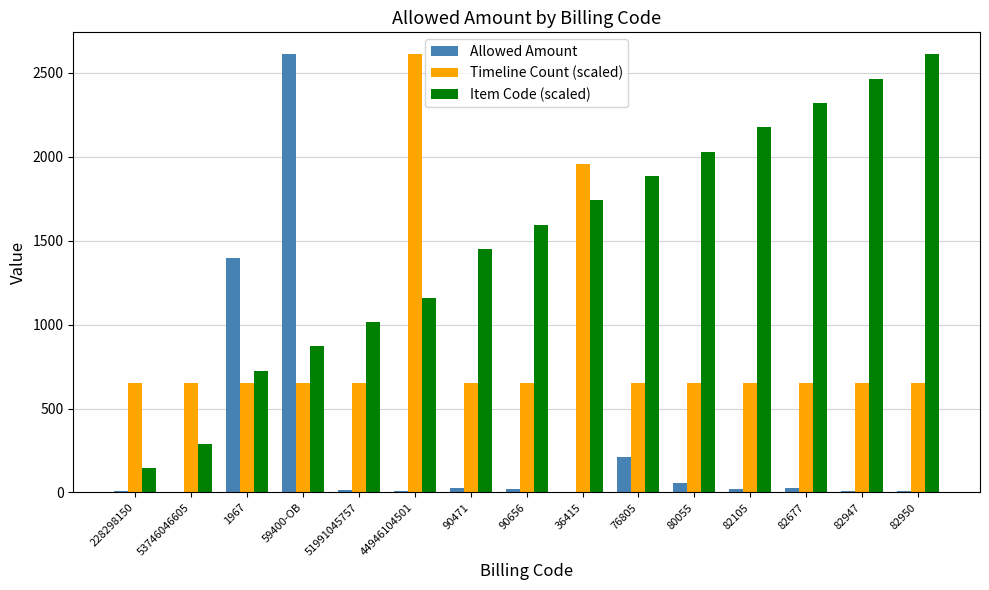

The value of Timeline Count (scaled) at 90471 is 165.0. True or false?

False